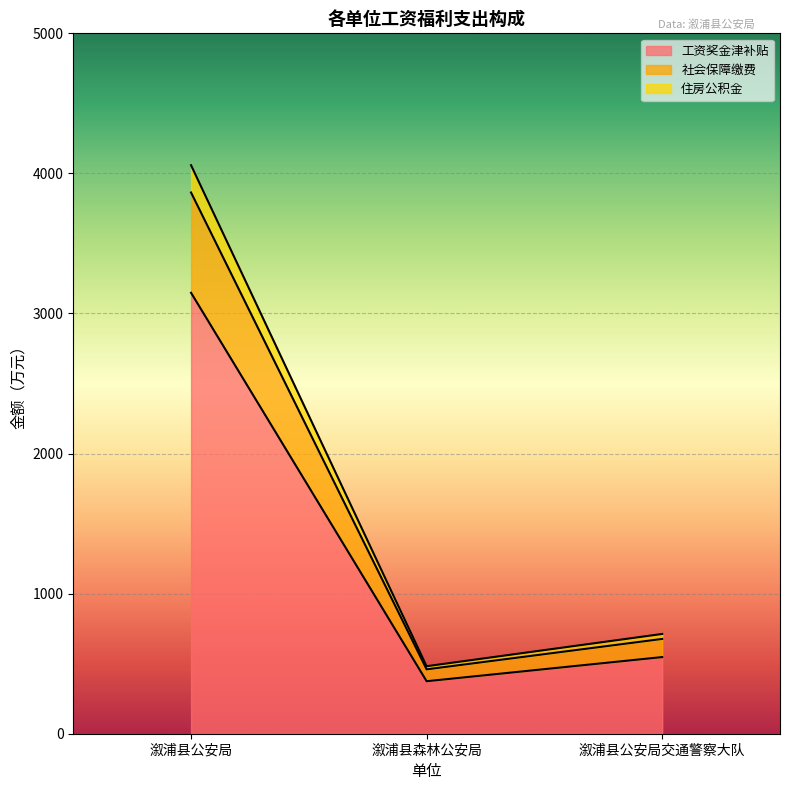

The 工资奖金津补贴 series shows 631.9 at 溆浦县森林公安局. True or false?

False